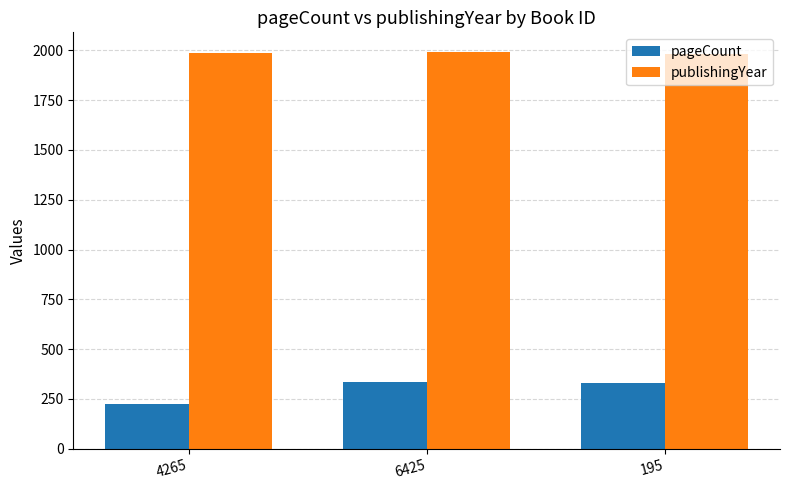

What is the label of the 2nd bar from the right?

6425